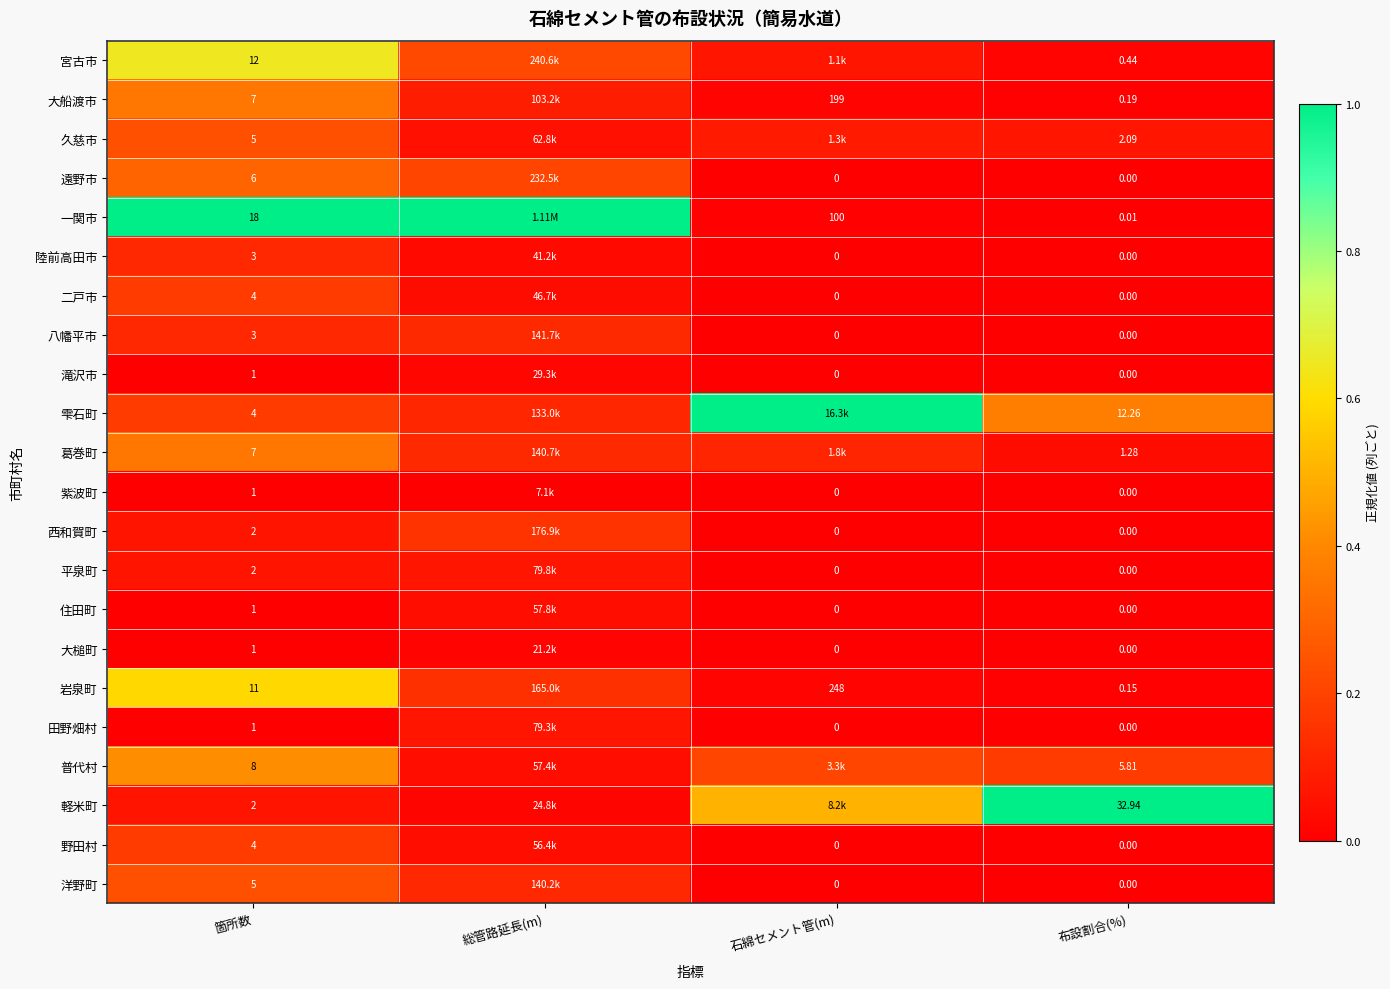

Which series changed the most between 箇所数 and 布設割合(%)?

軽米町